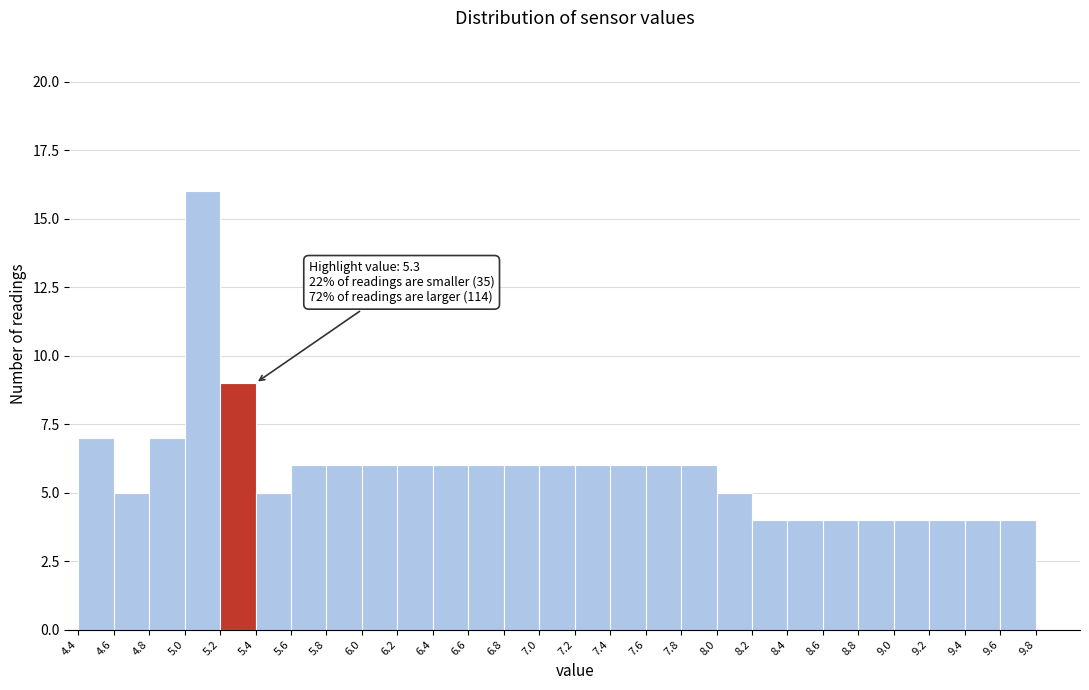

Over which range of the x-axis is the bar tallest?

5.0 to 5.2